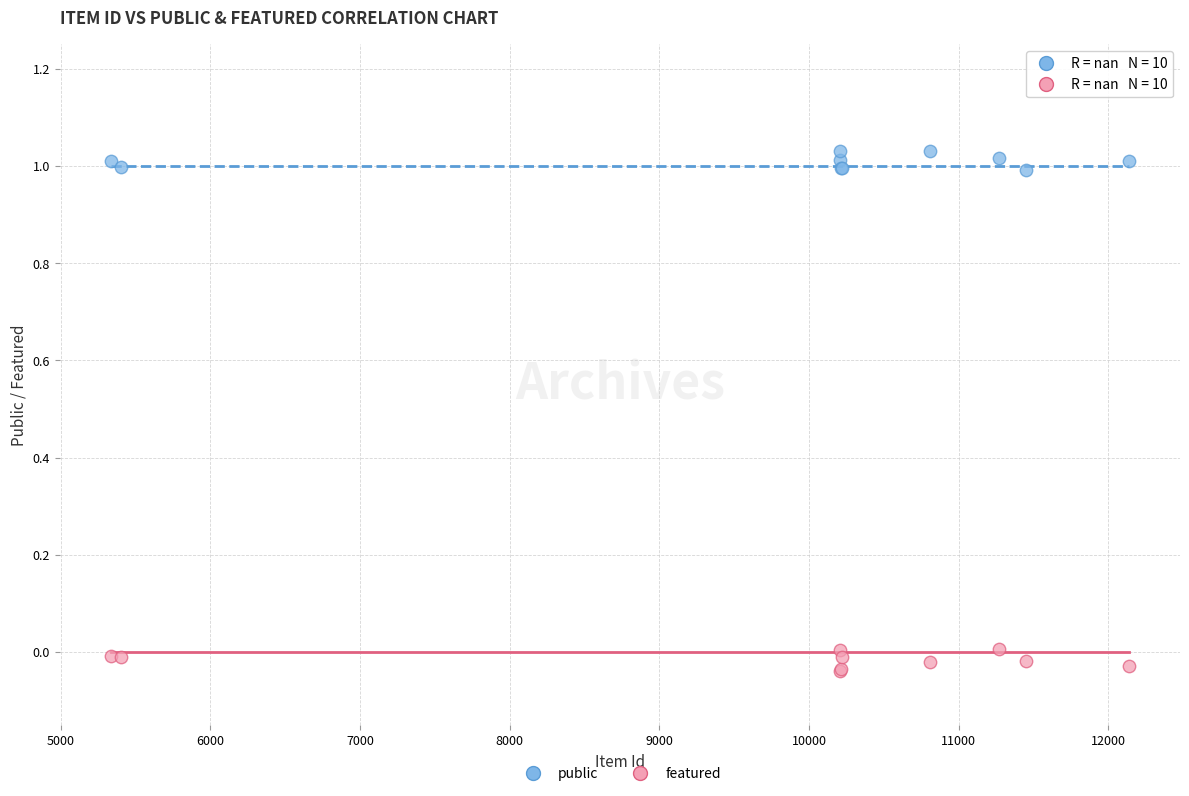

Which series reaches the minimum Y coordinate?

featured